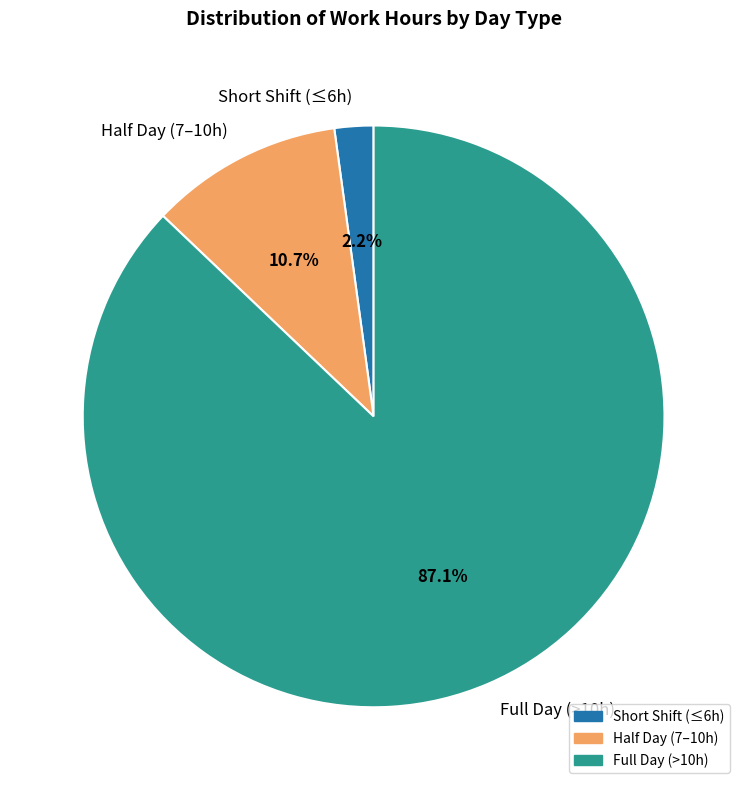

What portion of the pie excludes Short Shift (≤6h)?

97.8%